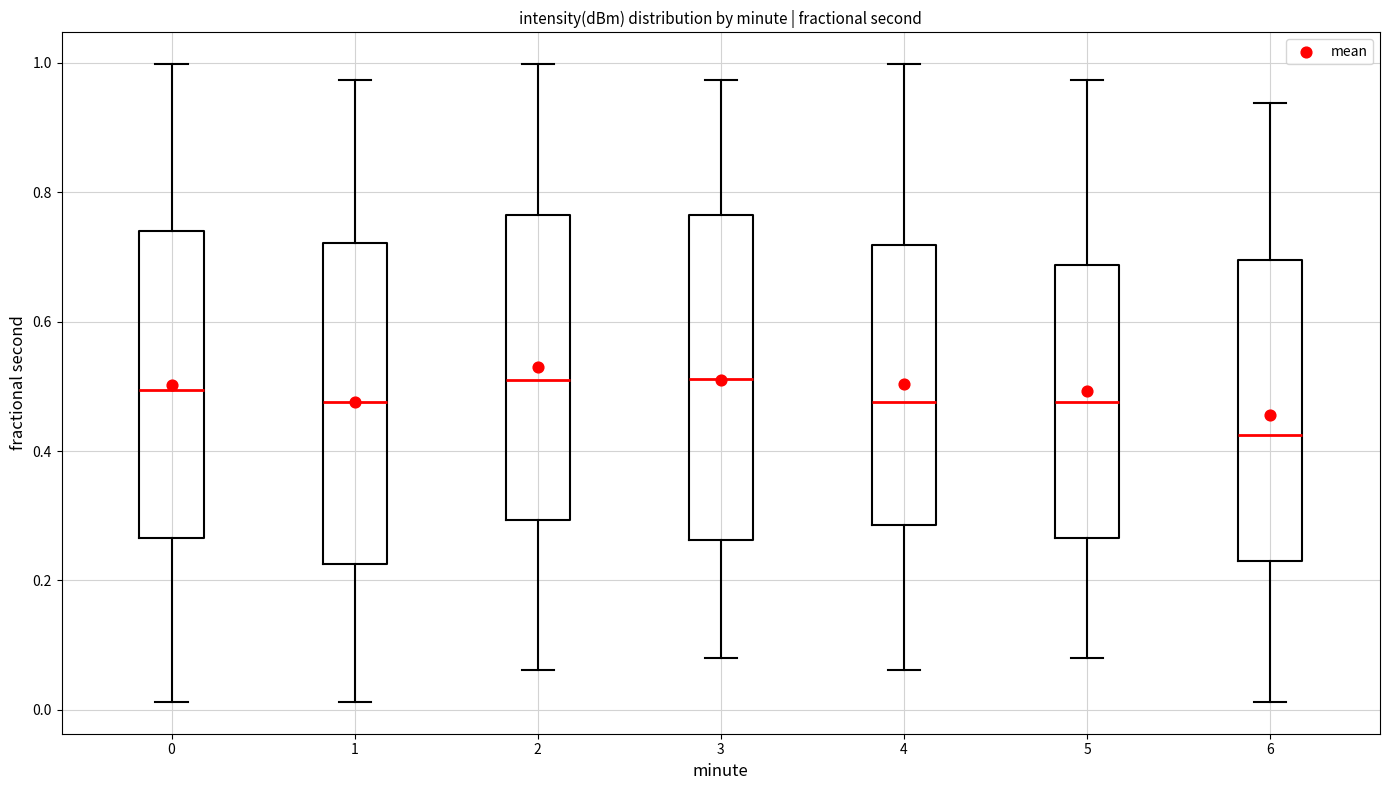

Reading left to right, read every box against the y-axis: the position of its median line, the range the box covers, and the ends of its whiskers. The values are not printed on the chart, so give them approximately, as read against the axis.

0: median 0.50, box 0.26 to 0.74, whiskers 0.02 to 1.00
1: median 0.48, box 0.22 to 0.72, whiskers 0.02 to 0.98
2: median 0.50, box 0.30 to 0.76, whiskers 0.06 to 1.00
3: median 0.52, box 0.26 to 0.76, whiskers 0.08 to 0.98
4: median 0.48, box 0.28 to 0.72, whiskers 0.06 to 1.00
5: median 0.48, box 0.26 to 0.68, whiskers 0.08 to 0.98
6: median 0.42, box 0.24 to 0.70, whiskers 0.02 to 0.94